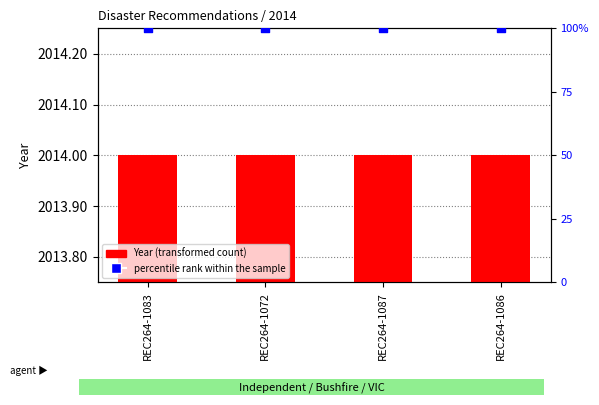

Is the value of percentile rank within the sample at REC264-1087 greater than the value of Year (transformed count) at REC264-1072?

No